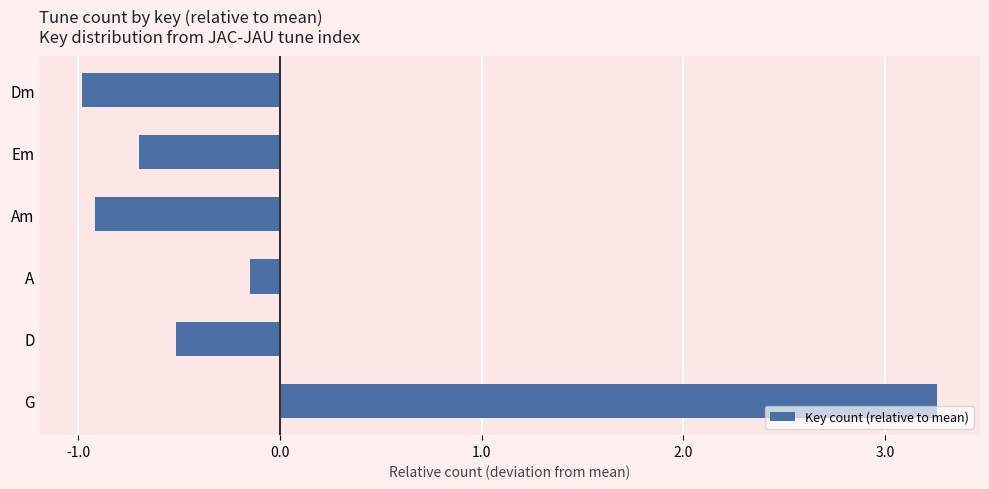

Between D and Em, which is larger?

D